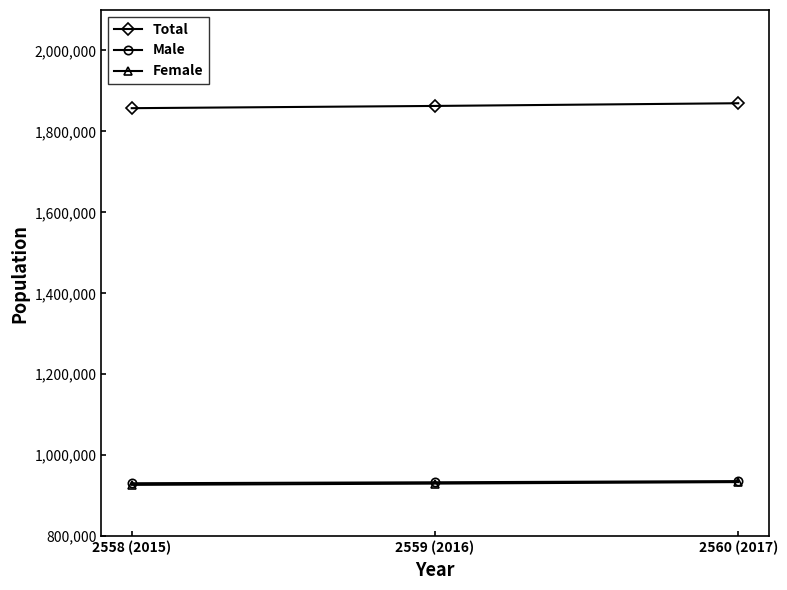

The value of Male at 2559 (2016) is 228795. True or false?

False